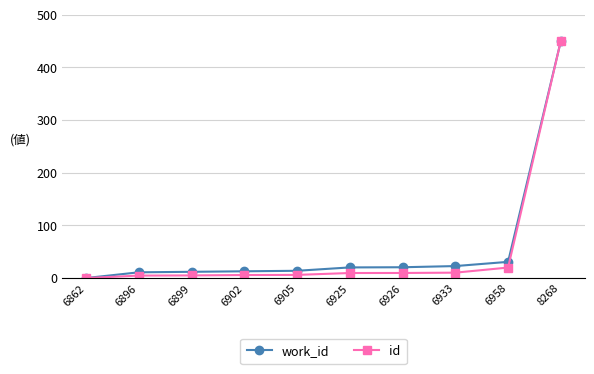

What is the difference between the maximum and second lowest values in the work_id series?

439.1